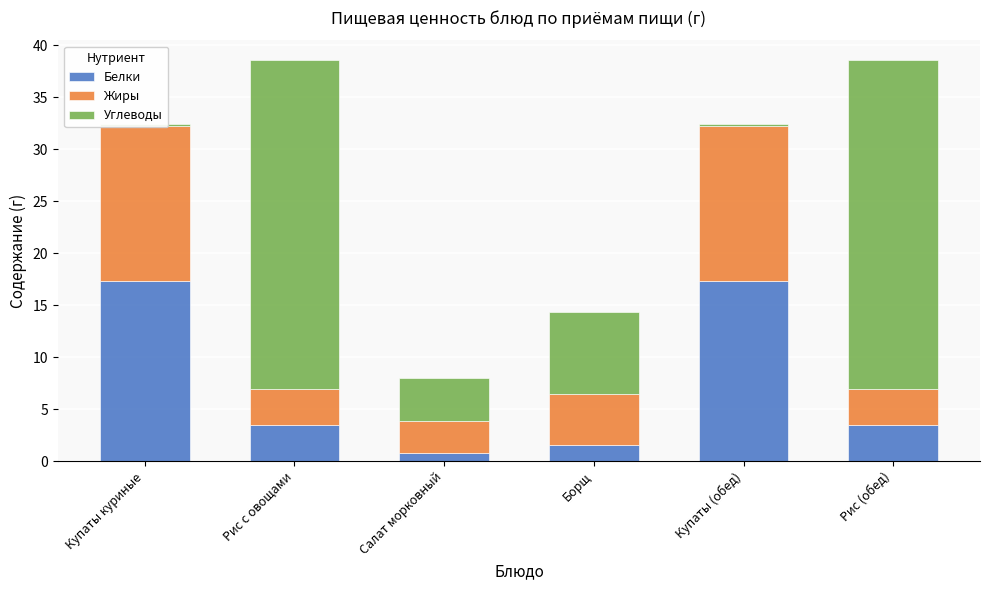

Reading left to right, what are all the values shown in this chart?

Белки: Купаты куриные=17.3	Рис с овощами=3.5	Салат морковный=0.8	Борщ=1.5	Купаты (обед)=17.3	Рис (обед)=3.5
Жиры: Купаты куриные=14.9	Рис с овощами=3.4	Салат морковный=3.1	Борщ=4.9	Купаты (обед)=14.9	Рис (обед)=3.4
Углеводы: Купаты куриные=0.2	Рис с овощами=31.6	Салат морковный=4.1	Борщ=7.9	Купаты (обед)=0.2	Рис (обед)=31.6